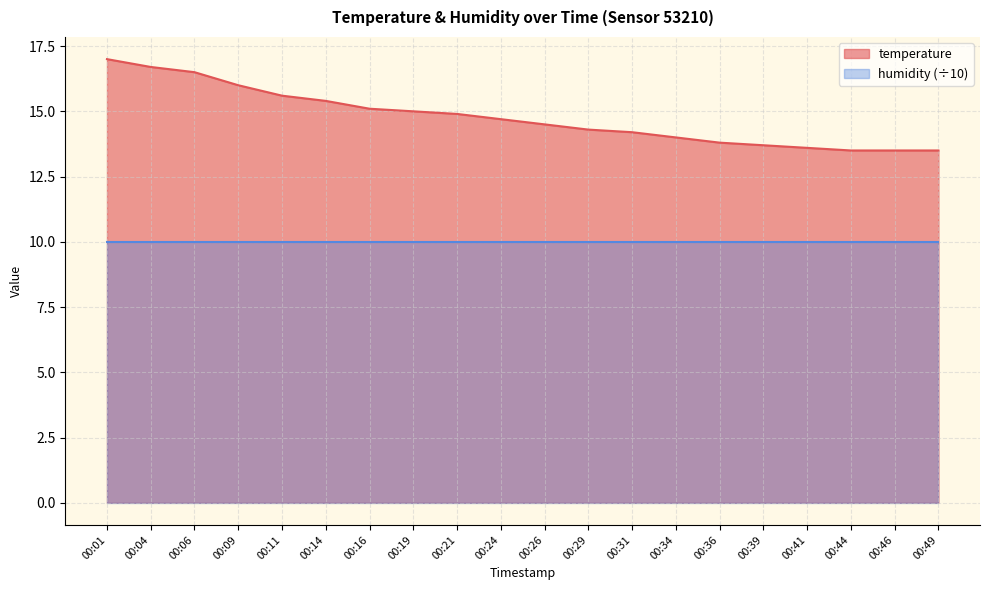

What is the minimum value shown in the chart?

10.0